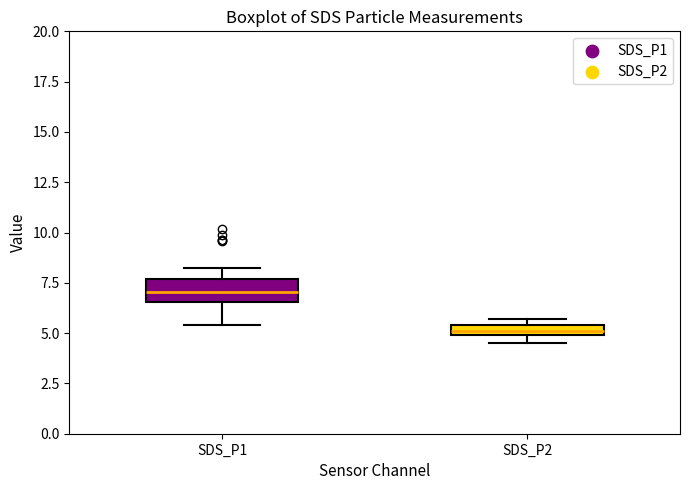

Where is the upper edge of the box for SDS_P2 on the y-axis? The values are not printed on the chart, so give them approximately, as read against the axis.

5.5